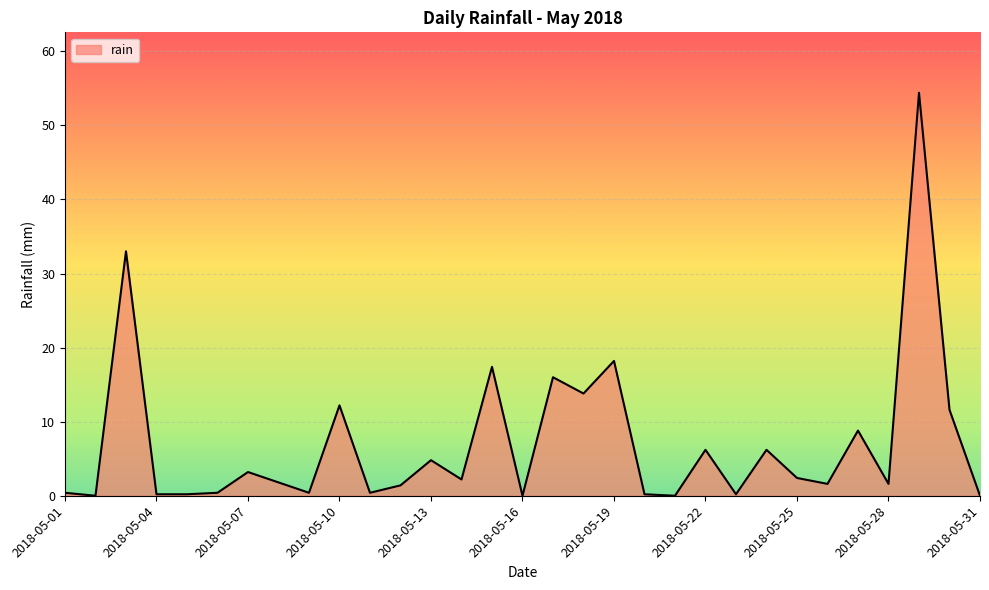

What is the greatest value displayed?

54.4